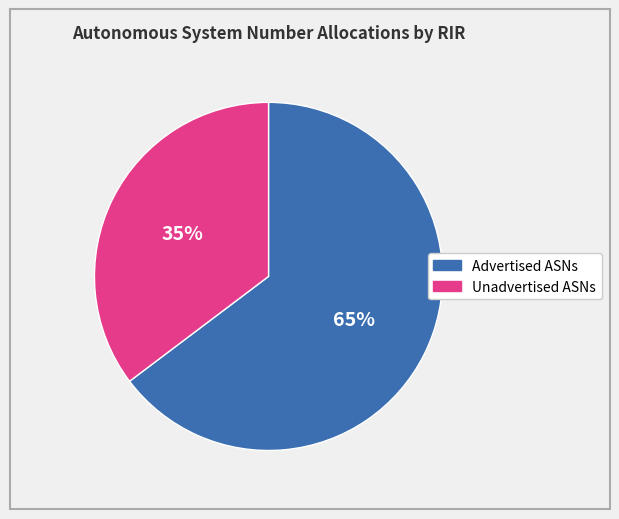

To the nearest percent, what is the average slice percentage?

50%